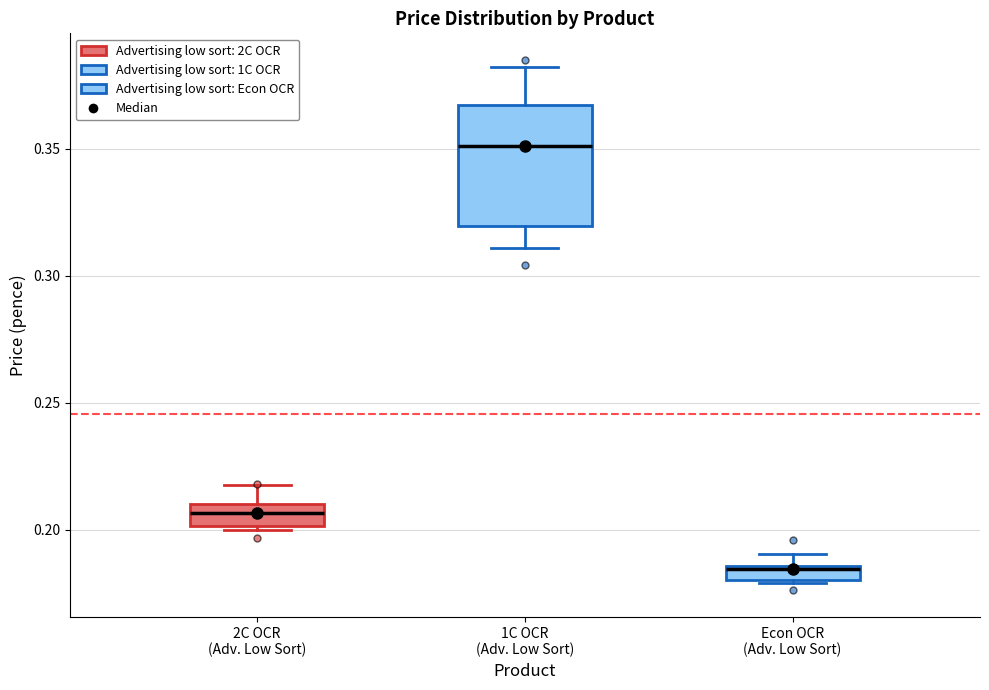

Where is the upper edge of the box for Econ OCR (Adv. Low Sort) on the y-axis? The values are not printed on the chart, so give them approximately, as read against the axis.

0.185